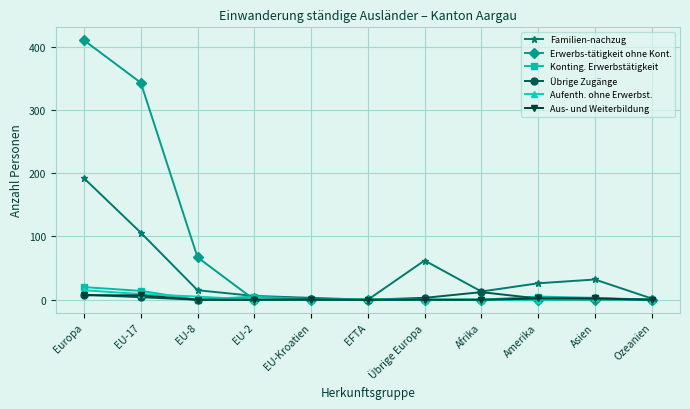

What is the maximum value for Familien-nachzug?

192